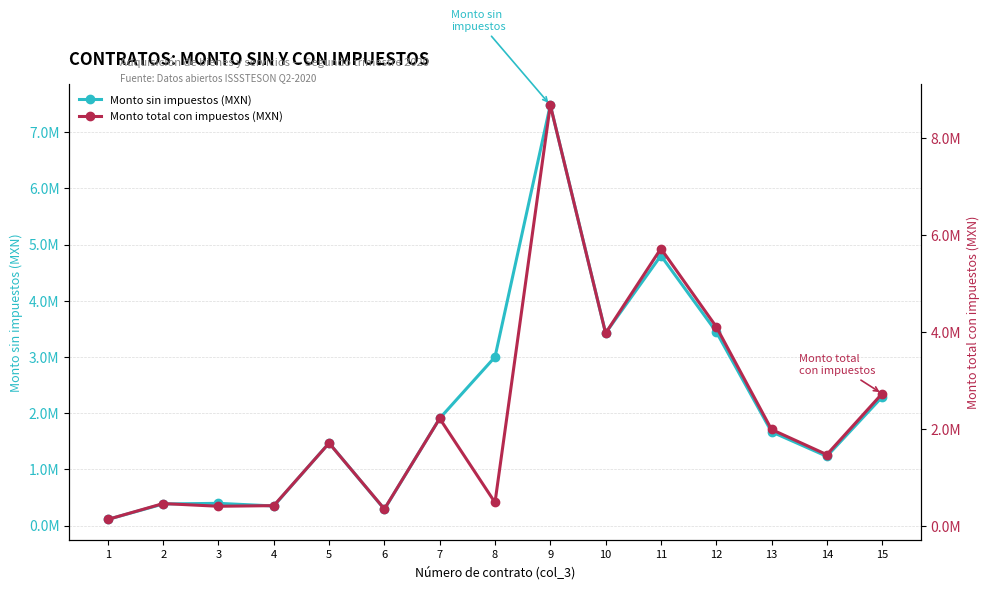

What is the spread (max minus min) of values at 6?

55454.1